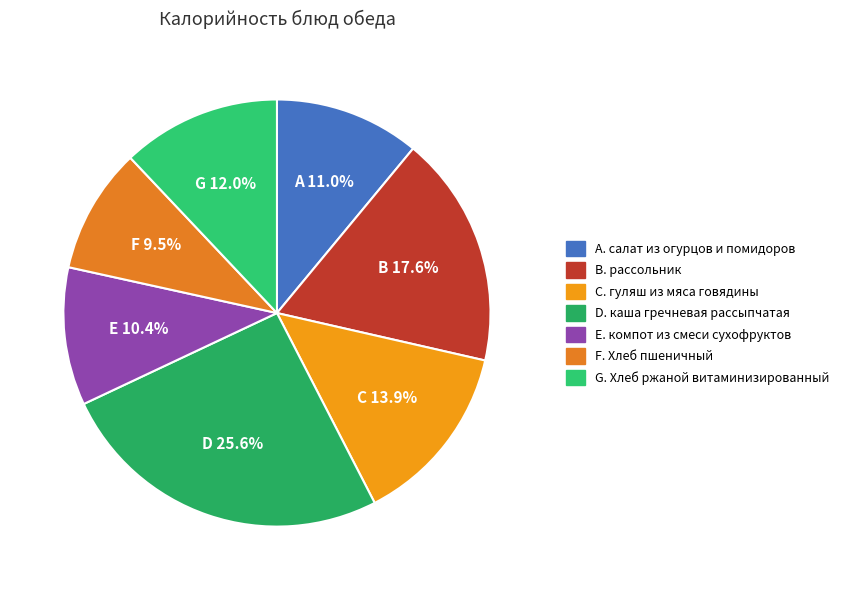

Count the number of slices in the pie.

7